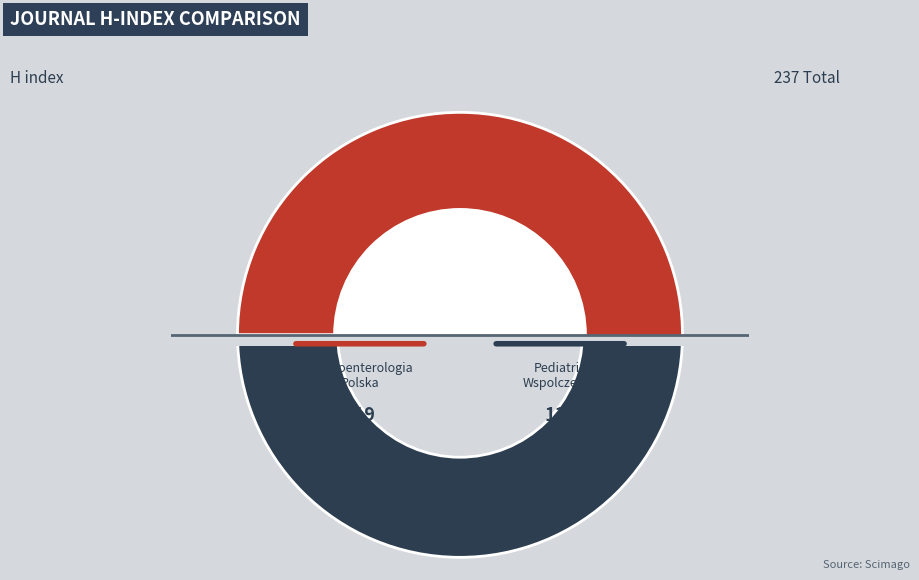

Which category accounts for the majority?

Gastroenterologia Polska